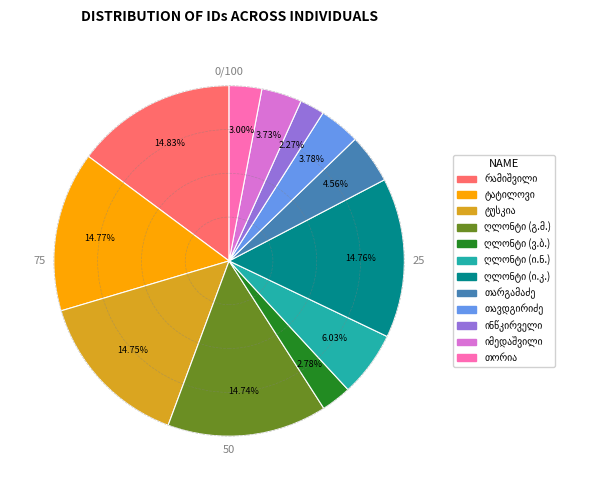

Is there any slice that represents more than half of the pie?

No